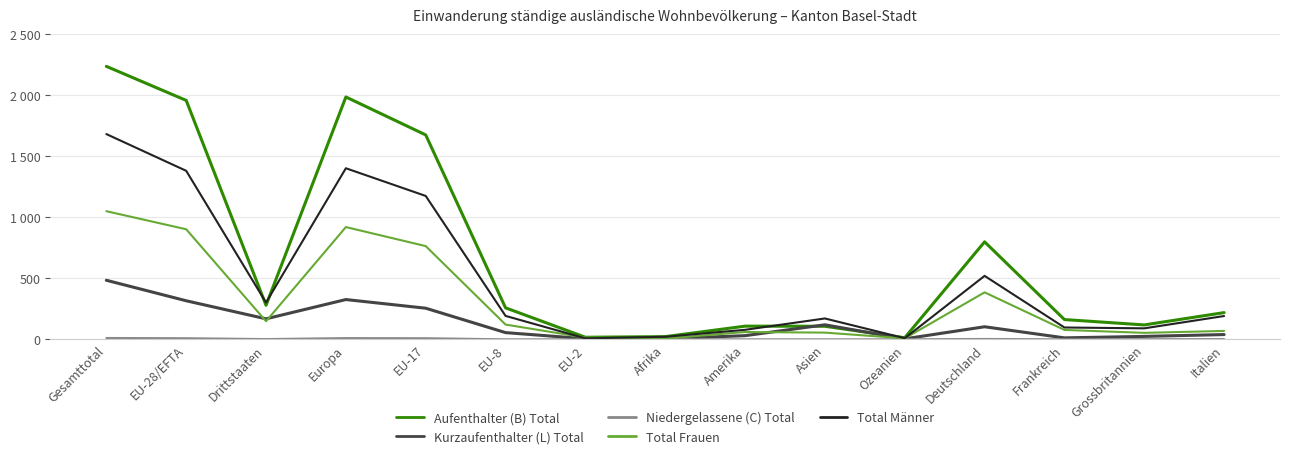

What is the total value across all series at EU-2?

44